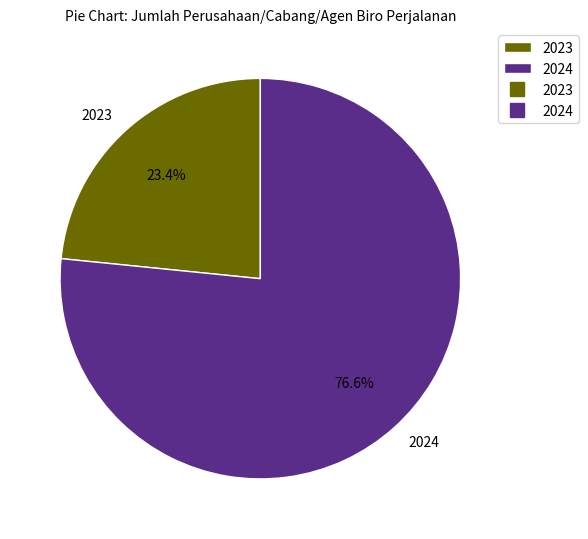

True or false: 2023 accounts for 23% of the total.

True